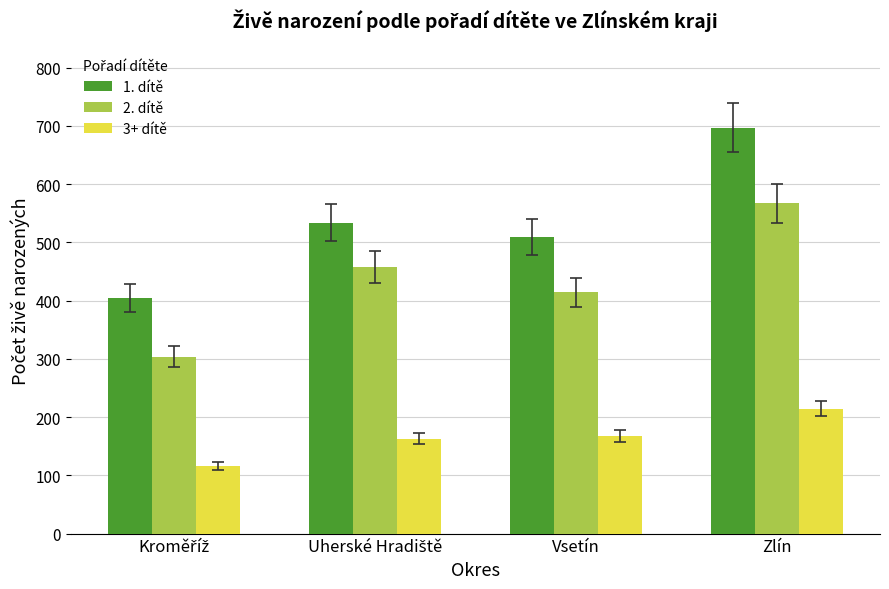

How many bars are there in total?

12